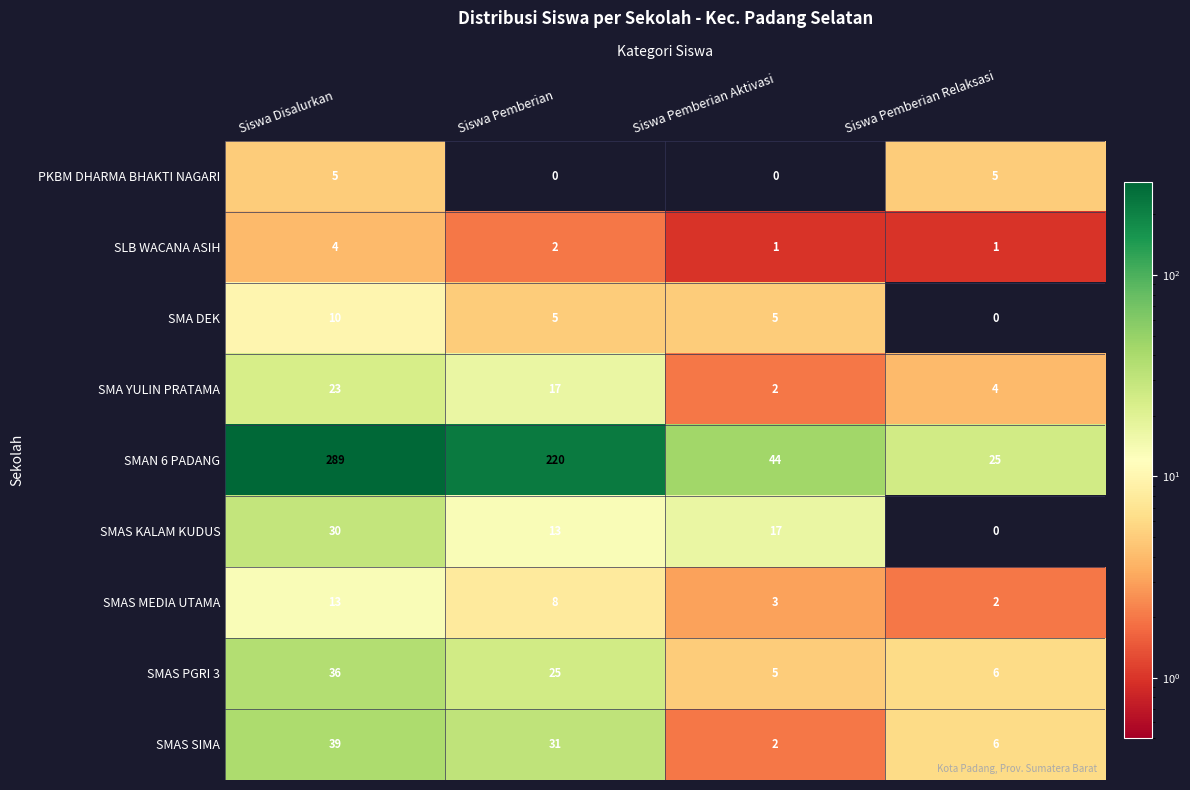

How many data points does each series have?

4